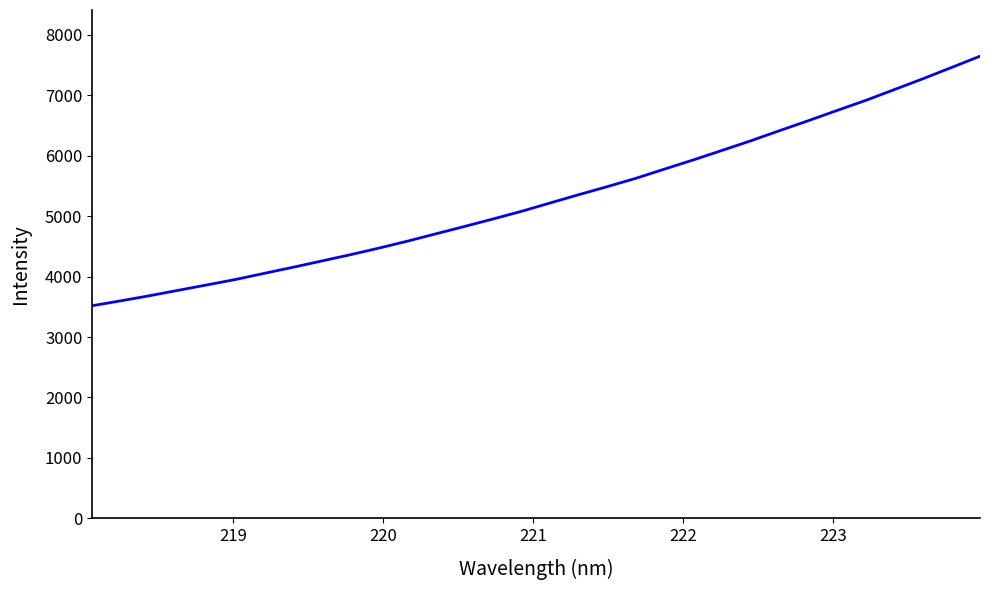

What is the difference between the second highest and minimum values?

3942.9